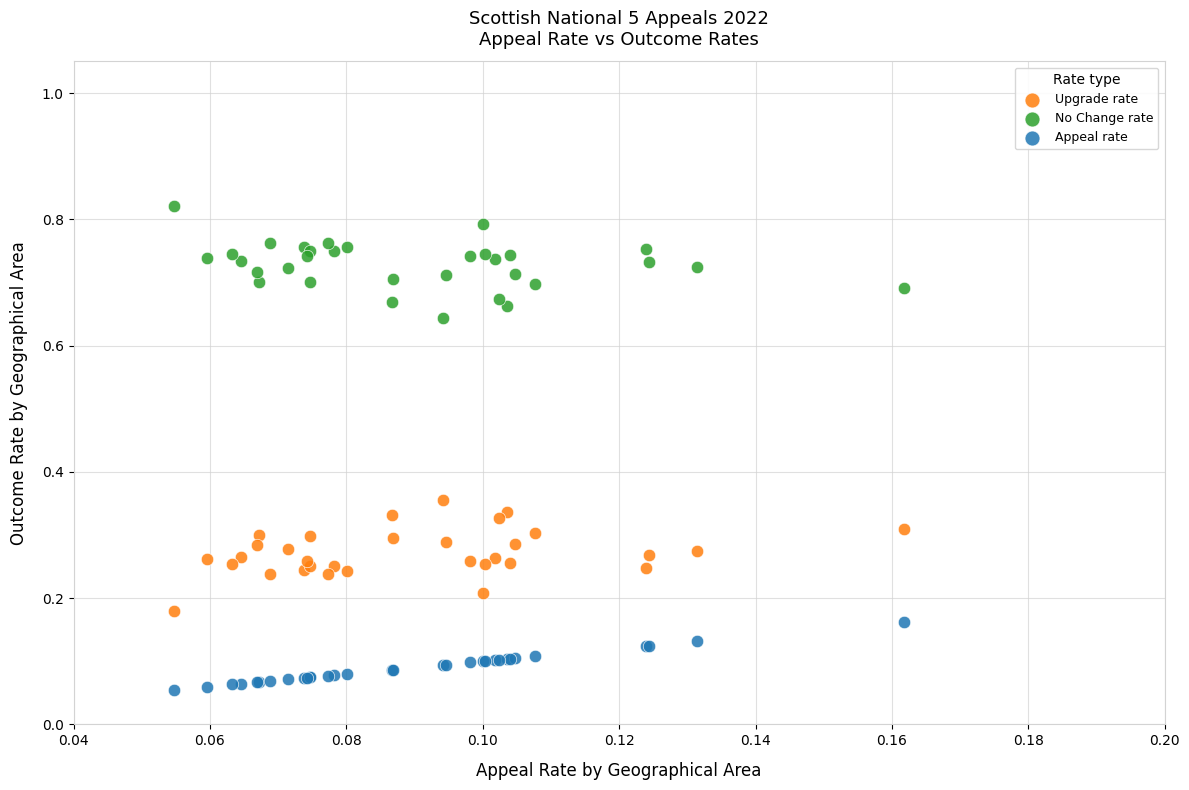

Which series reaches the minimum Y coordinate?

Appeal rate